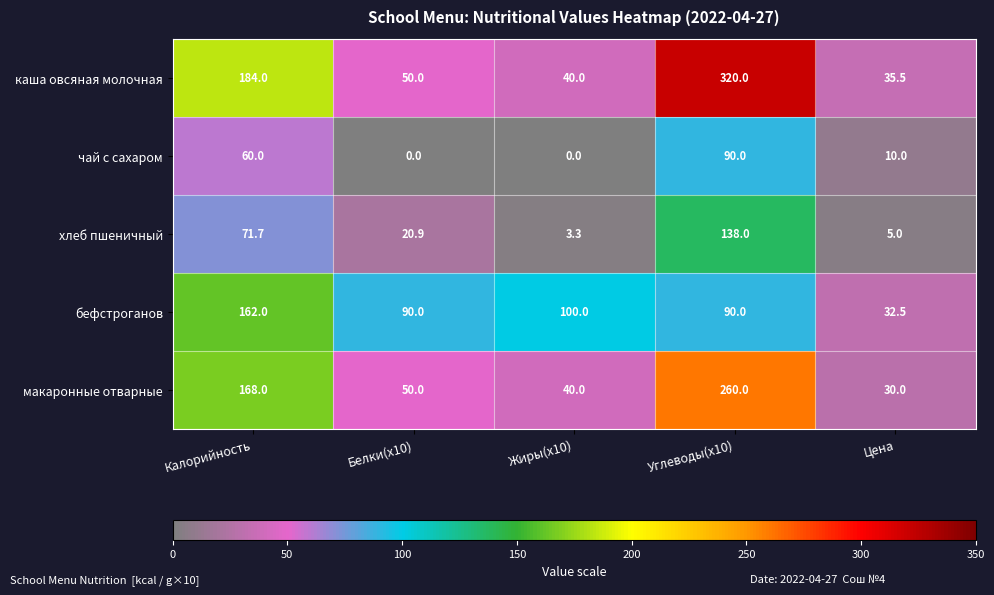

What is the average value of the бефстроганов series?

94.9